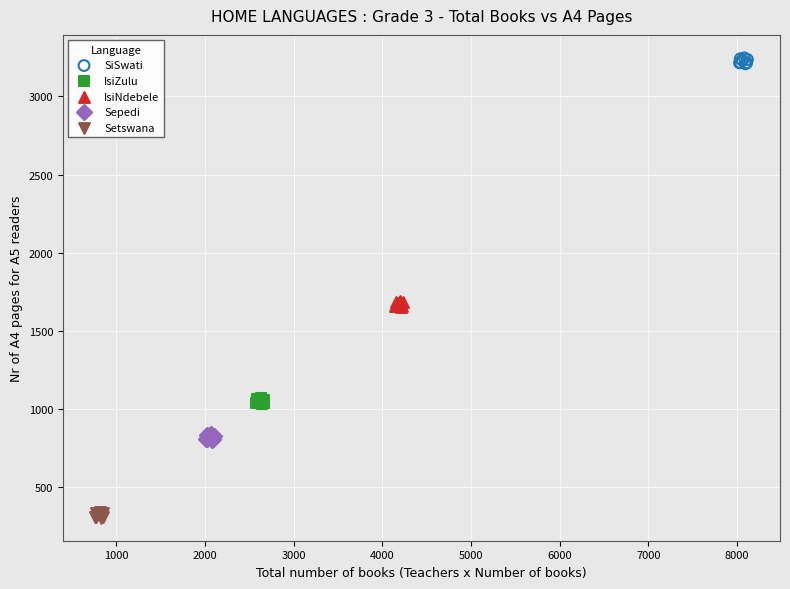

Which series contains the highest Y value?

SiSwati